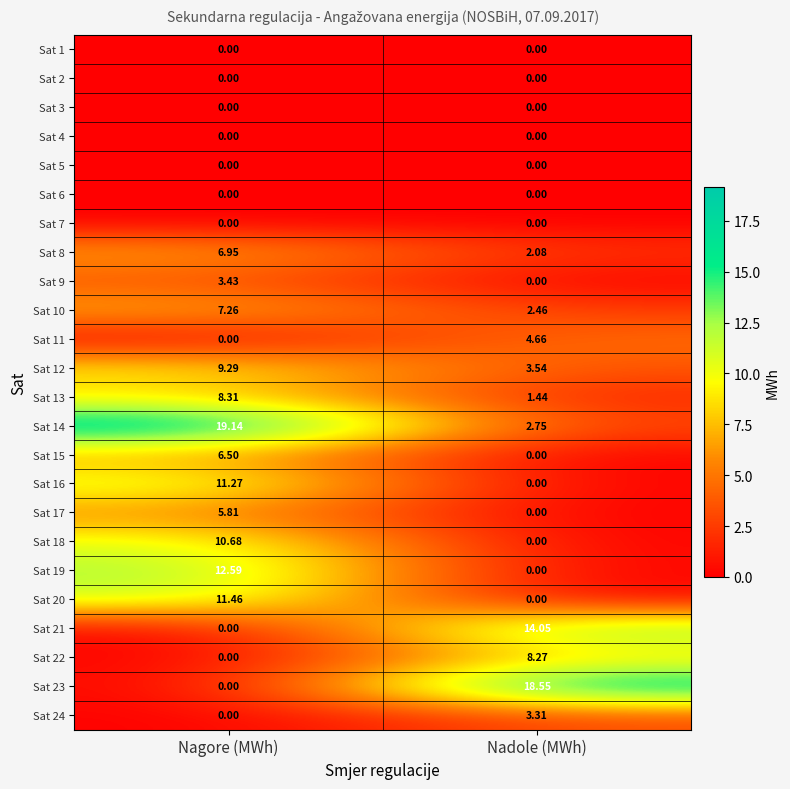

Rank the categories by Sat 12 value from highest to lowest.

Nagore (MWh), Nadole (MWh)